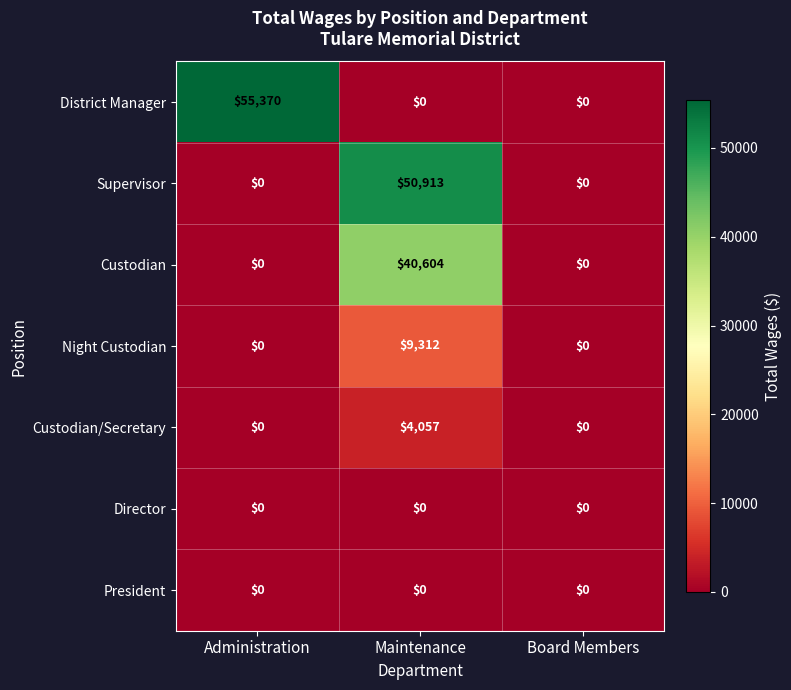

What is the sum of the Supervisor values at Board Members and Maintenance?

50913